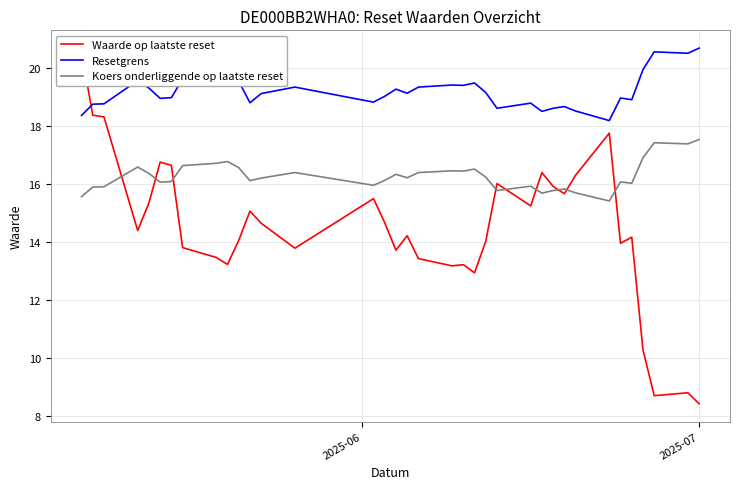

How many series are shown in this chart?

3